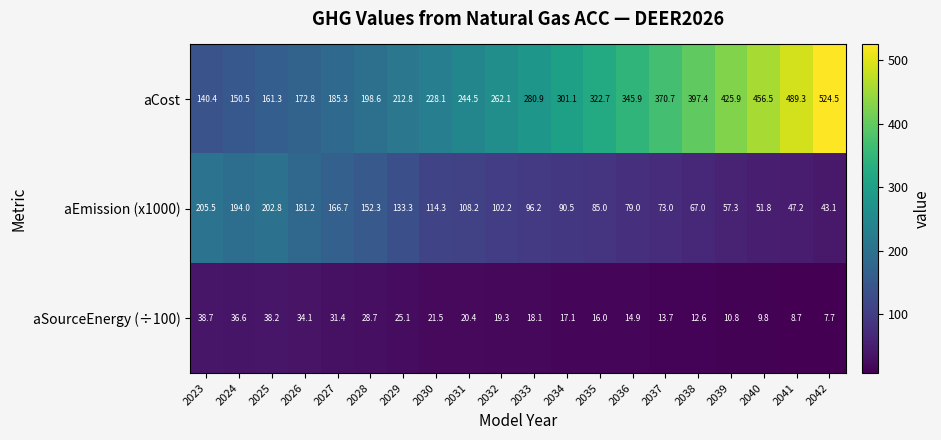

Which series changed the most between 2025 and 2041?

aCost